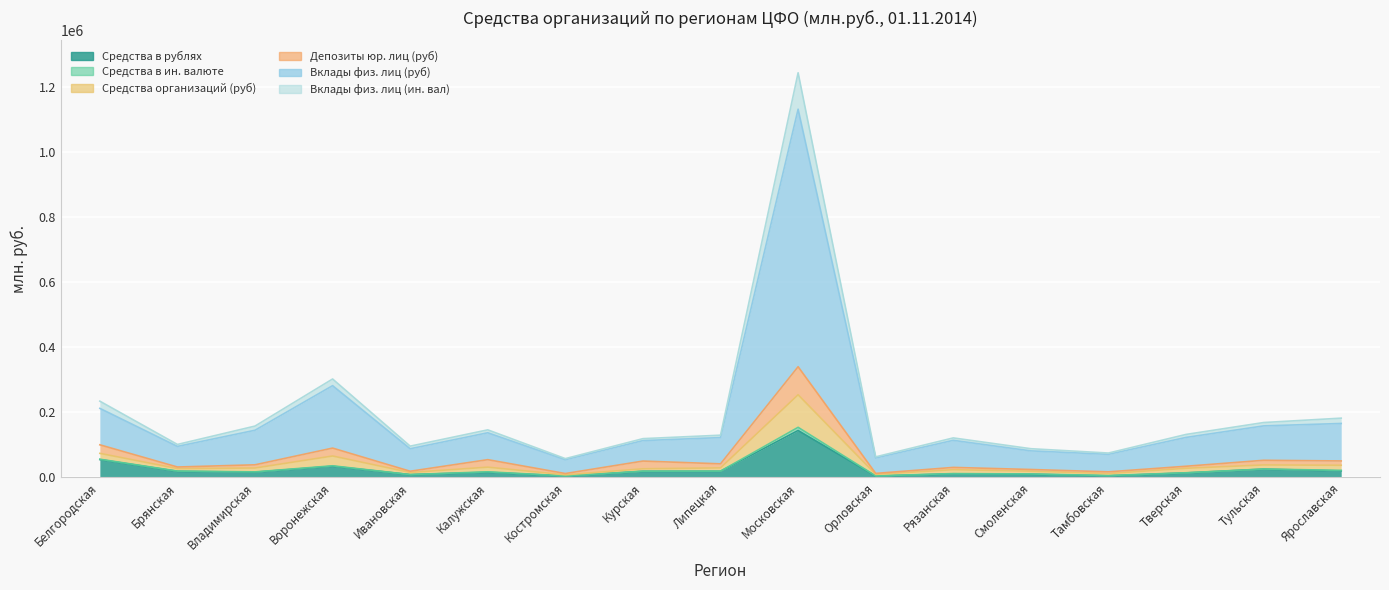

What position from the right is Рязанская?

6